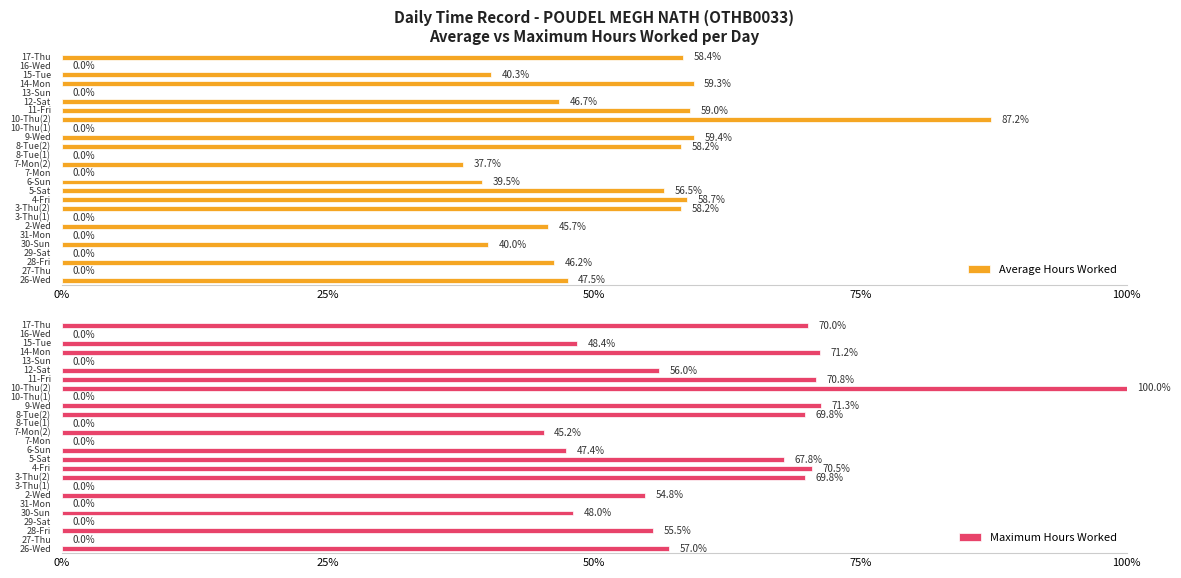

At which category is the sum across all series the highest?

10-Thu(2)